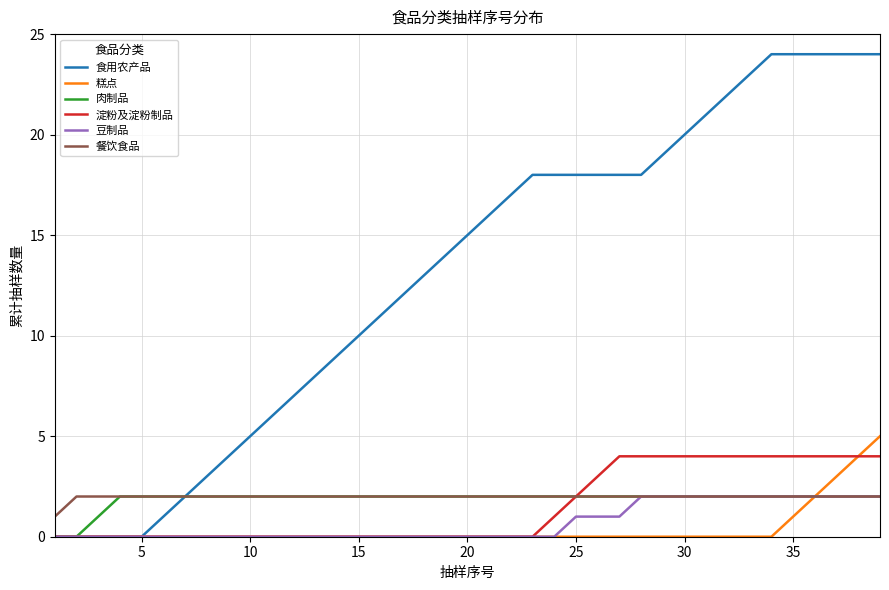

Which series has the widest spread of values?

食用农产品